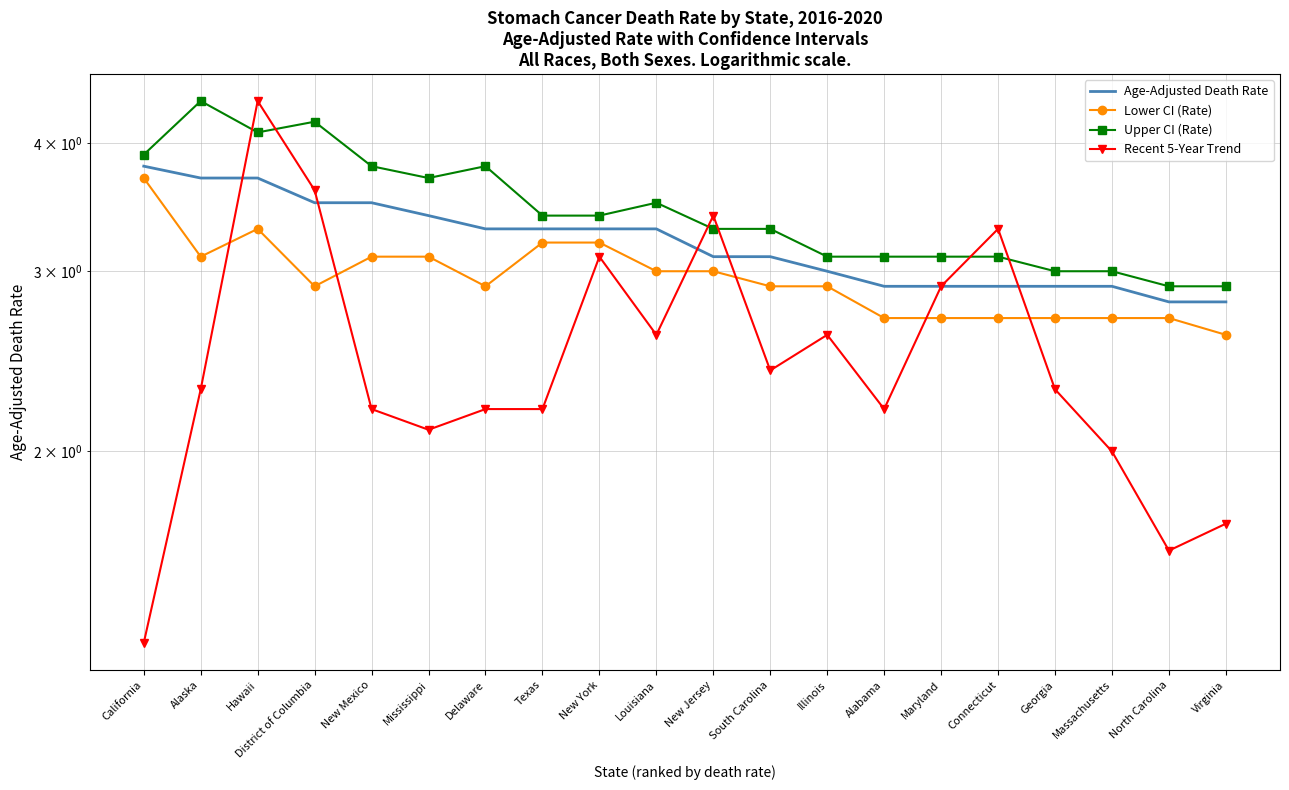

How many Age-Adjusted Death Rate values are between 2 and 3?

8